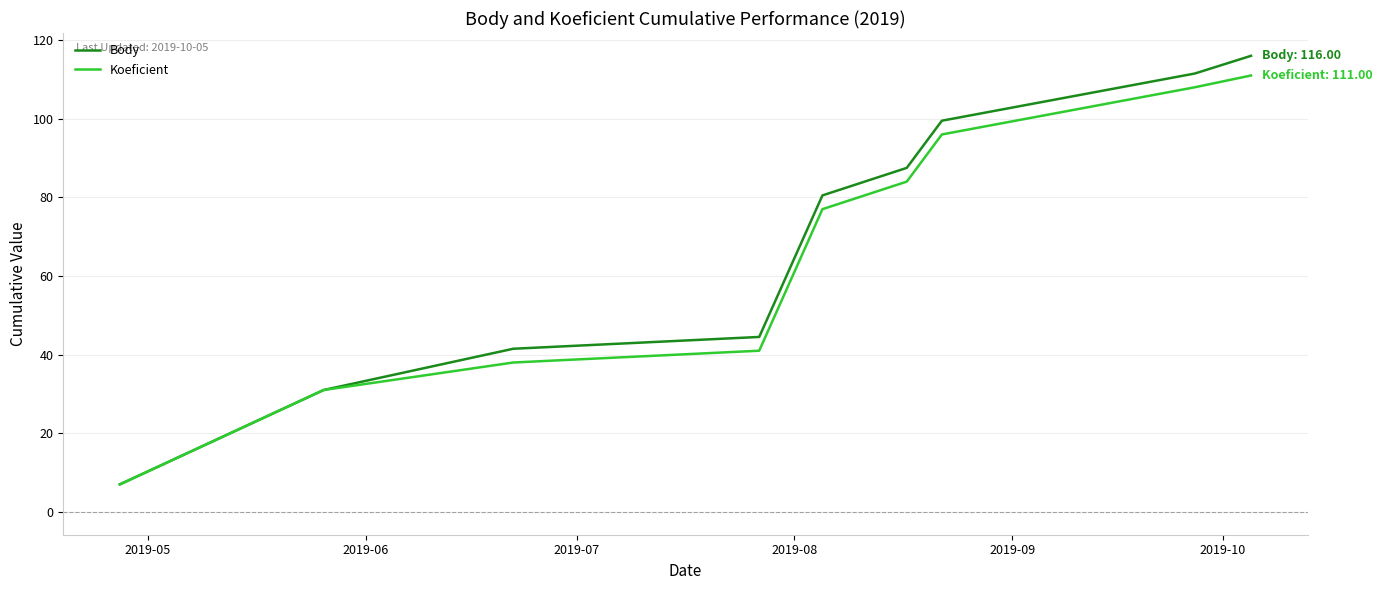

Which series has the largest range (max minus min)?

Body